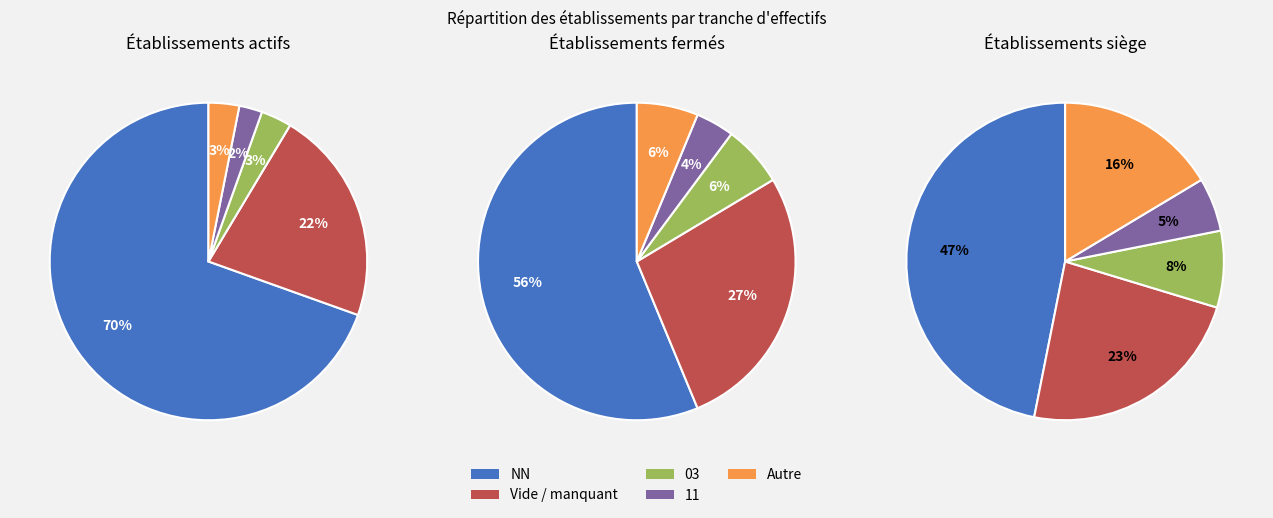

Is it true that NN is 60% of the pie?

False